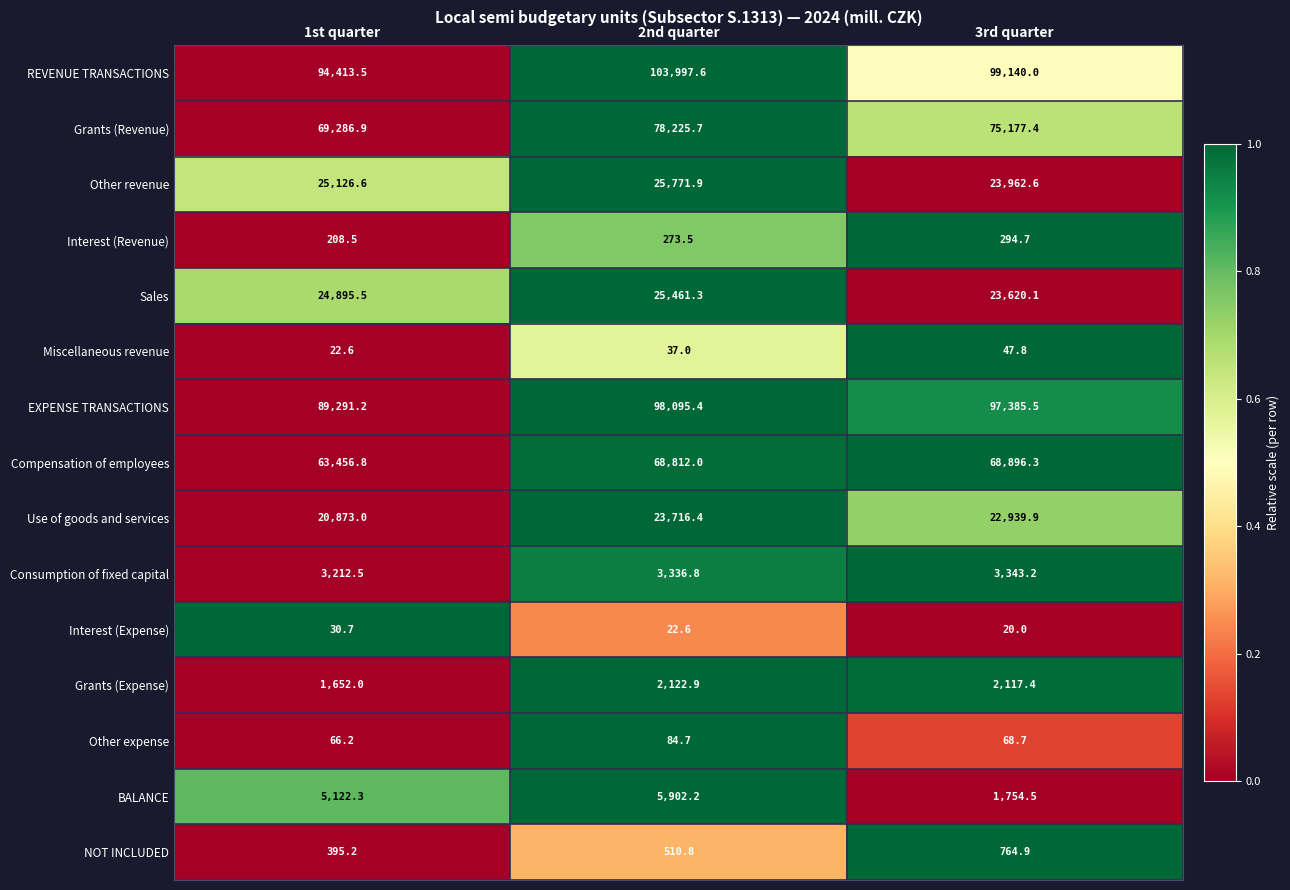

Which series has the largest range (max minus min)?

REVENUE TRANSACTIONS